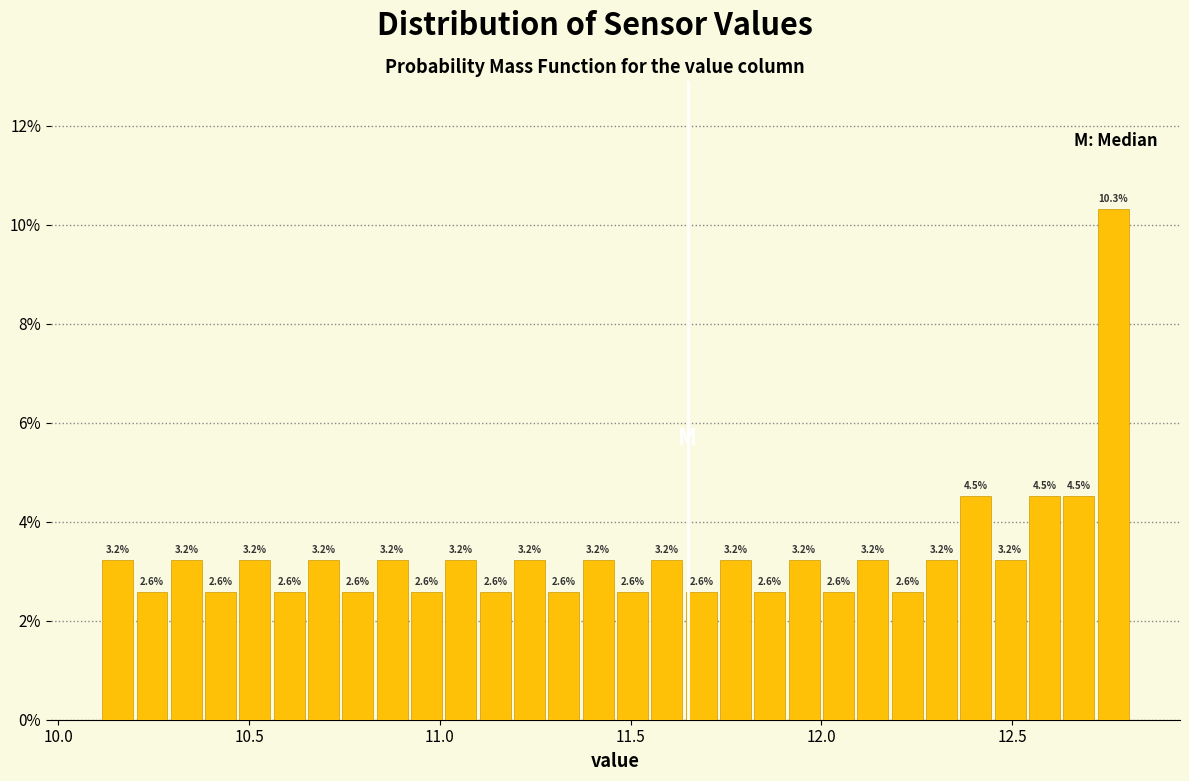

Around what value on the x-axis is the tallest bar? Give the approximate position of its centre, as read against the axis.

12.75